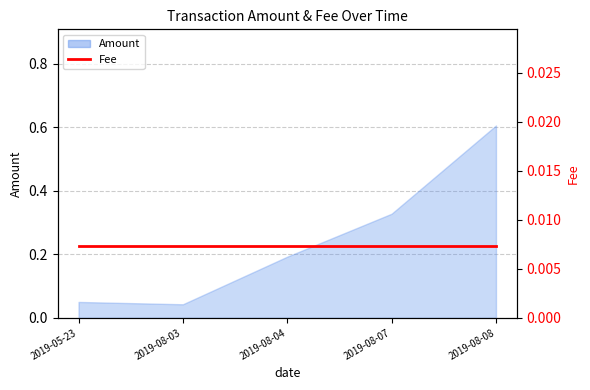

True or false: the data shows 0.2 at 2019-08-04.

True